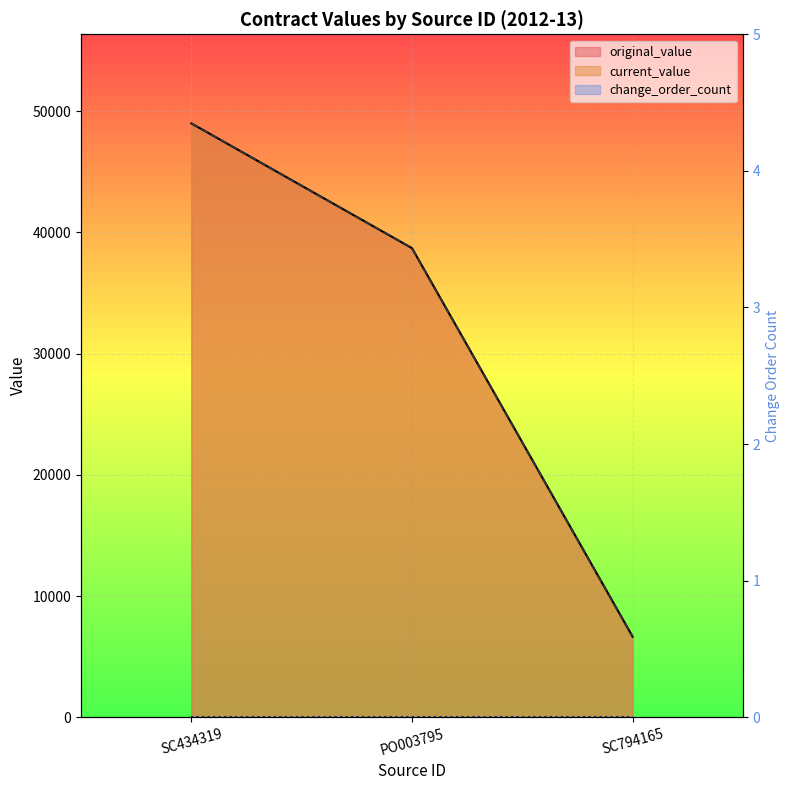

The value of original_value at SC794165 is 4304. True or false?

False